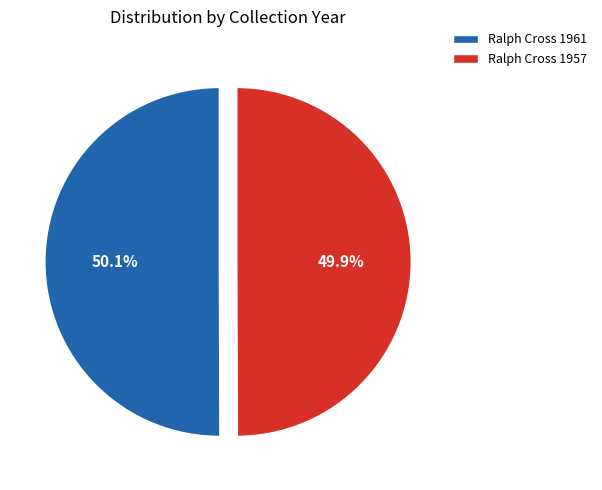

What is the ratio of the value at Ralph Cross 1957 to the value at Ralph Cross 1961?

1.0